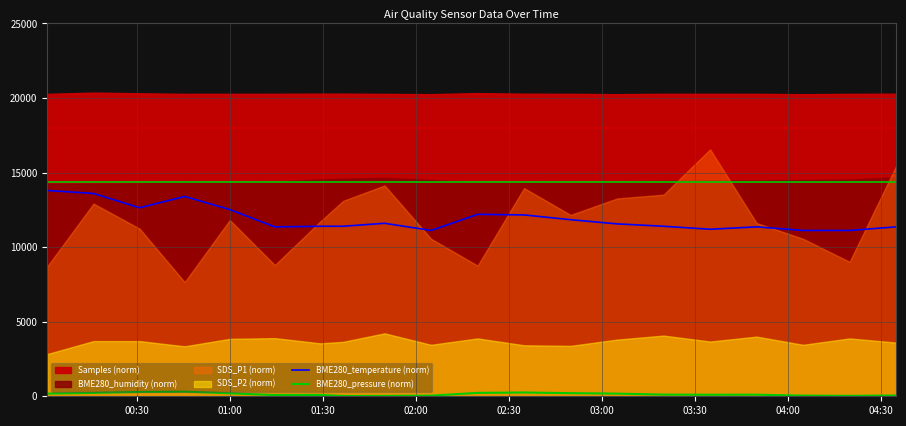

True or false: BME280_temperature (norm) and BME280_pressure (norm) cross at least once.

False